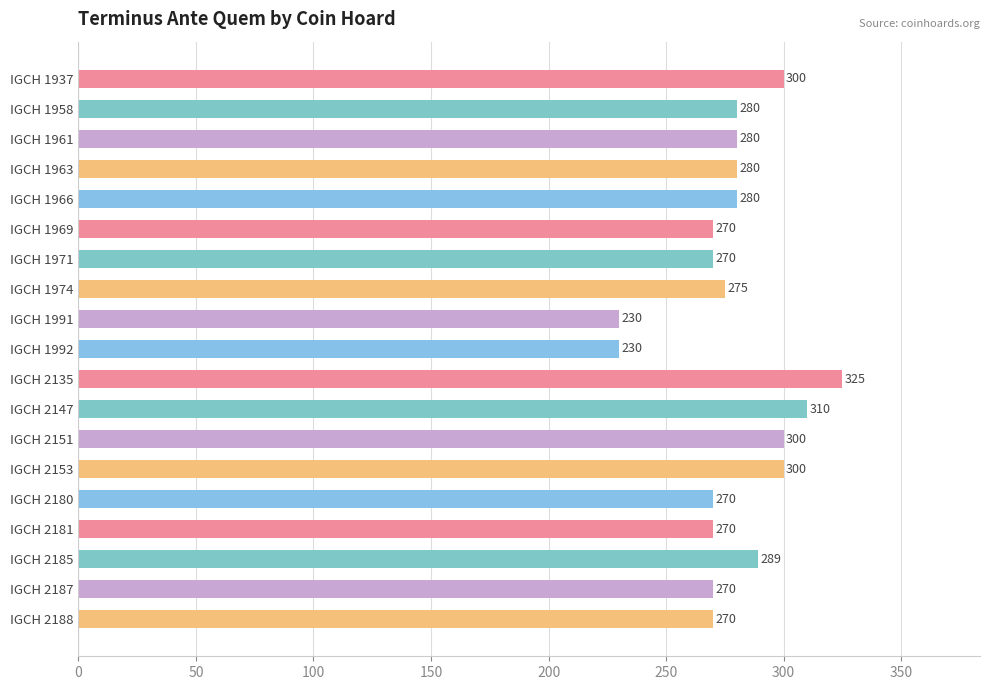

Which category has the highest value across all series?

IGCH 2135